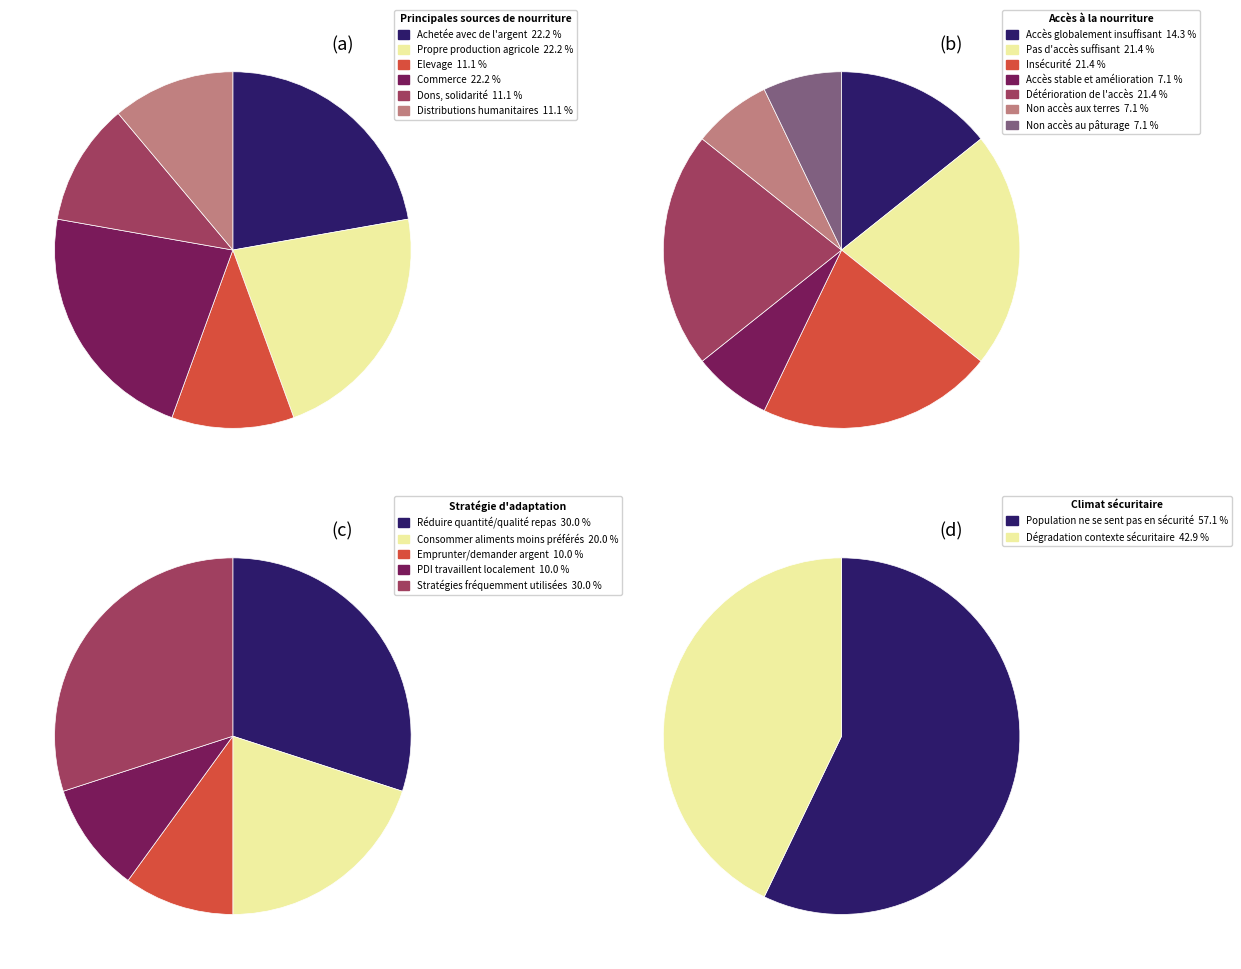

Combined, do Dons, solidarité and Achetée avec de l'argent account for over 50%?

No